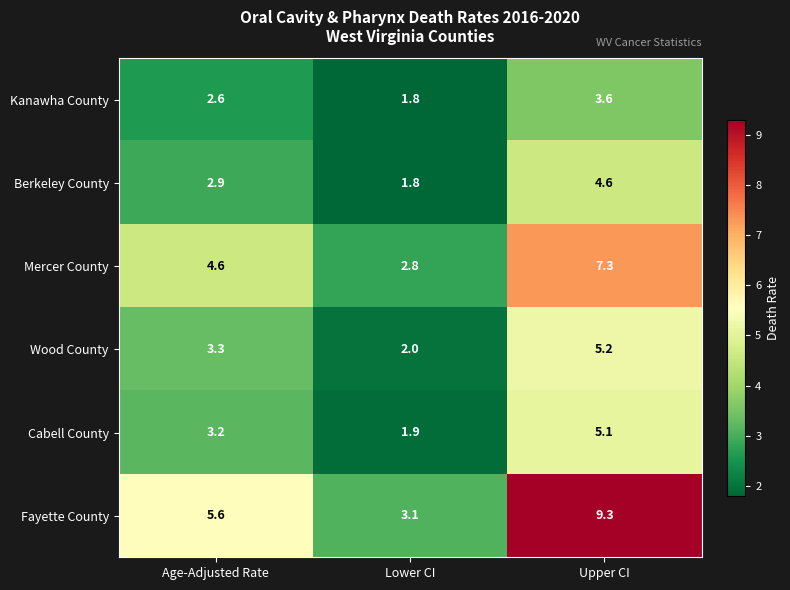

Which series has the largest total across all categories?

Fayette County